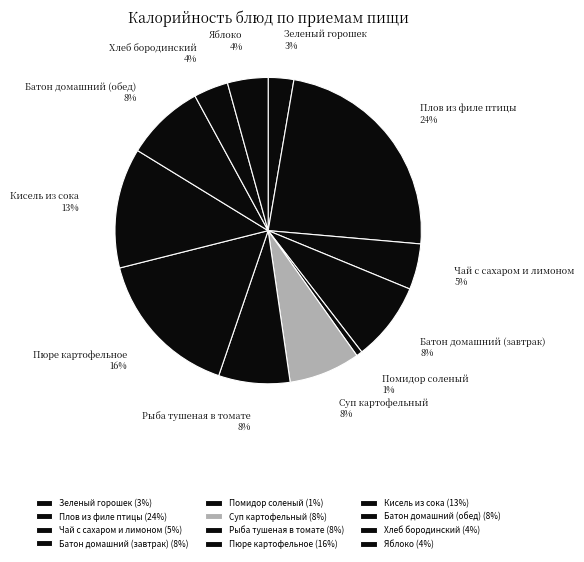

To the nearest percent, what is the difference between the largest and smallest slice percentages?

23%